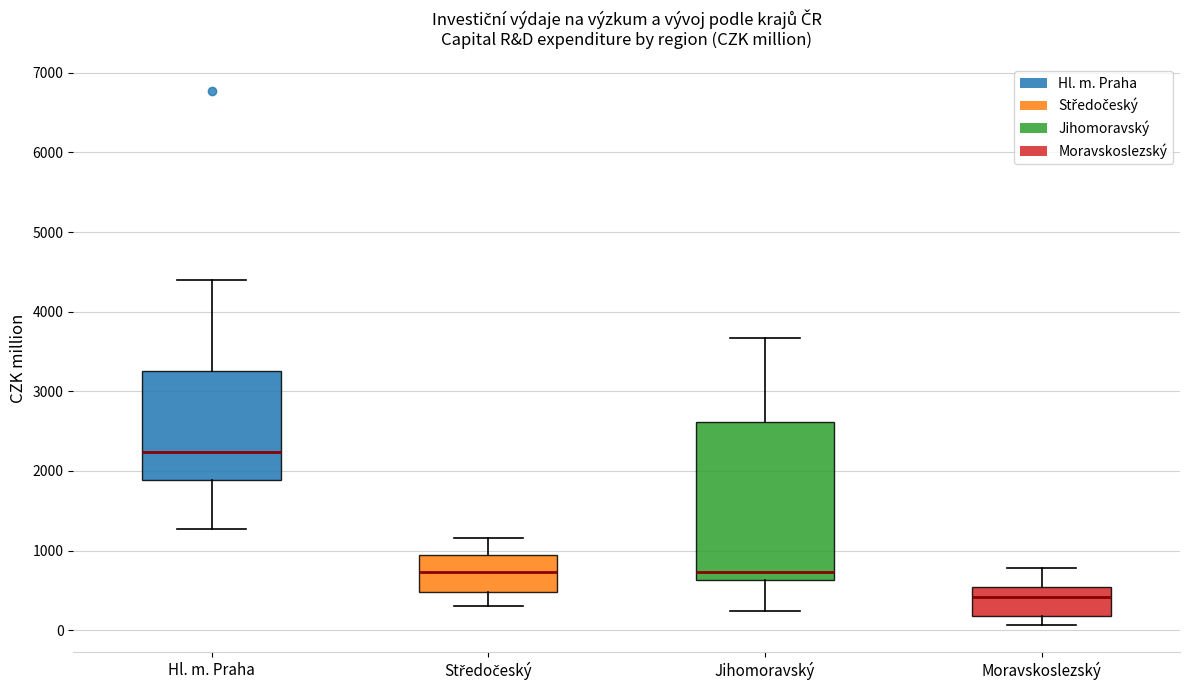

Reading left to right, read every box against the y-axis: the position of its median line, the range the box covers, and the ends of its whiskers. The values are not printed on the chart, so give them approximately, as read against the axis.

Hl. m. Praha: median 2200, box 1900 to 3200, whiskers 1300 to 4400
Středočeský: median 700, box 500 to 900, whiskers 300 to 1200
Jihomoravský: median 700, box 600 to 2600, whiskers 200 to 3700
Moravskoslezský: median 400, box 200 to 500, whiskers 100 to 800